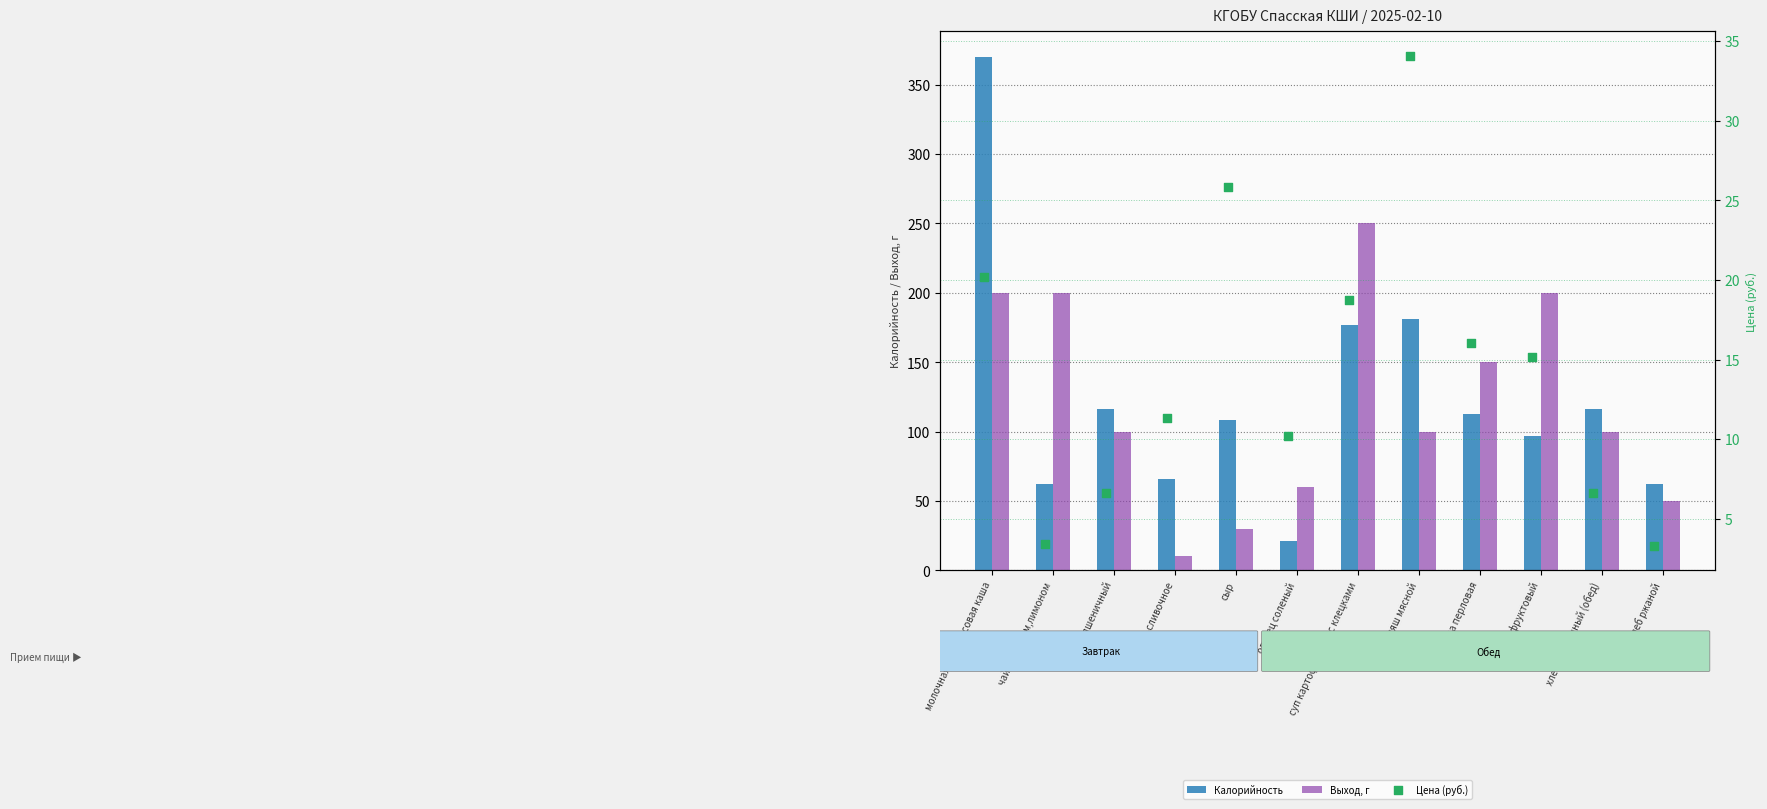

Which series contains the highest Y value?

Калорийность